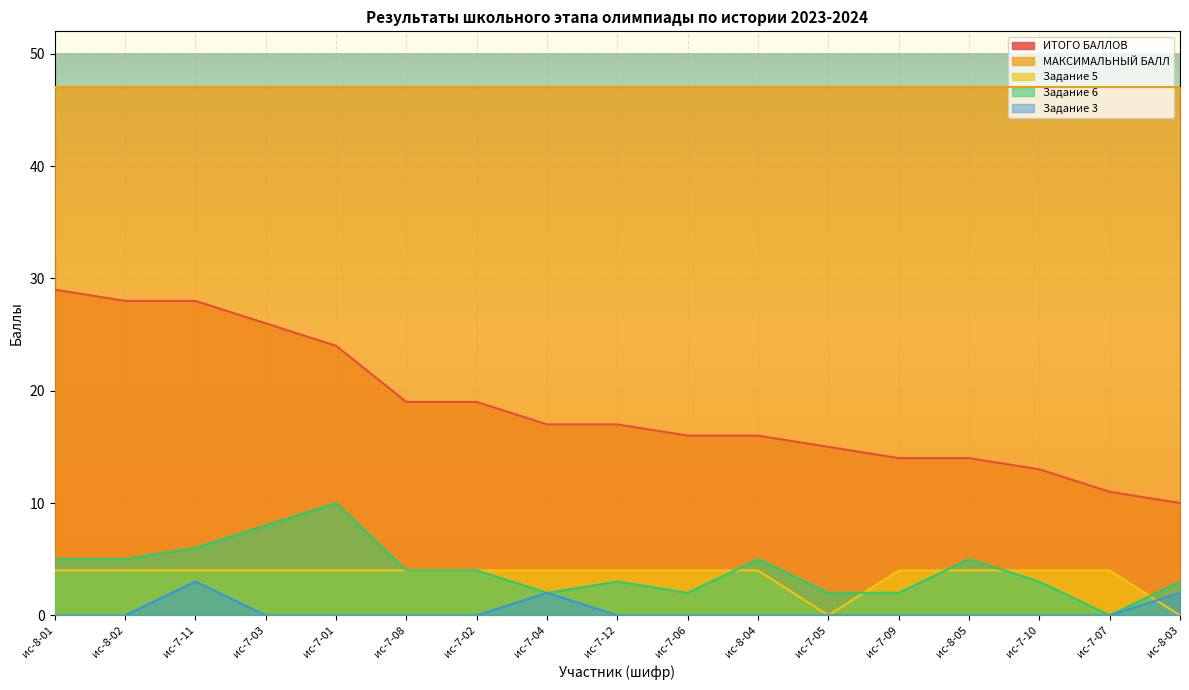

What position from the left is ис-8-04?

11